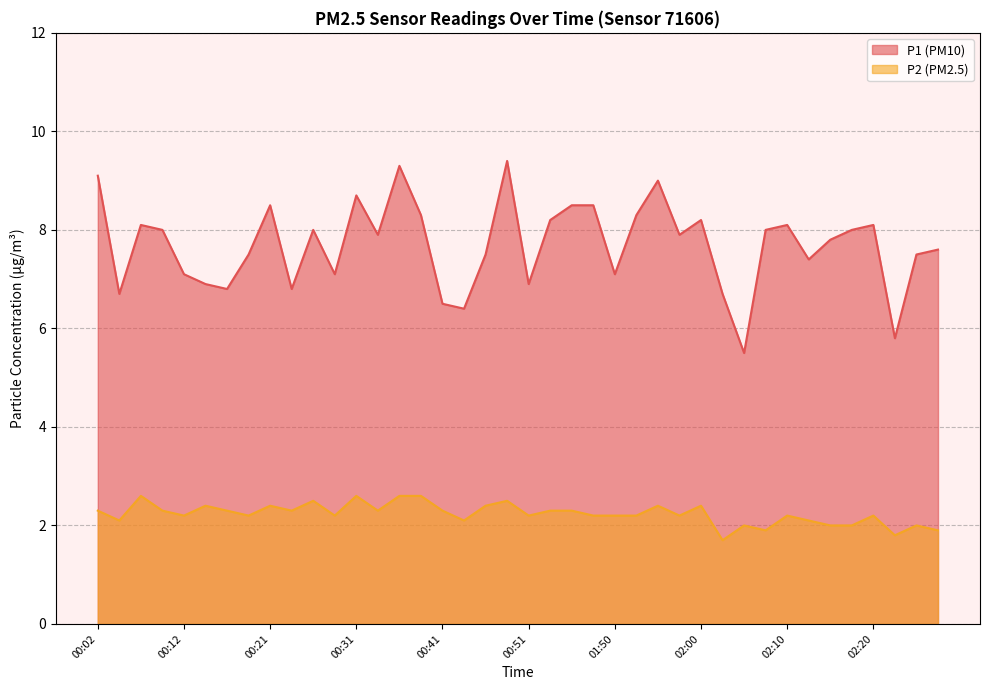

What is the sum of the P2 values at 01:53 and 02:03?

3.9